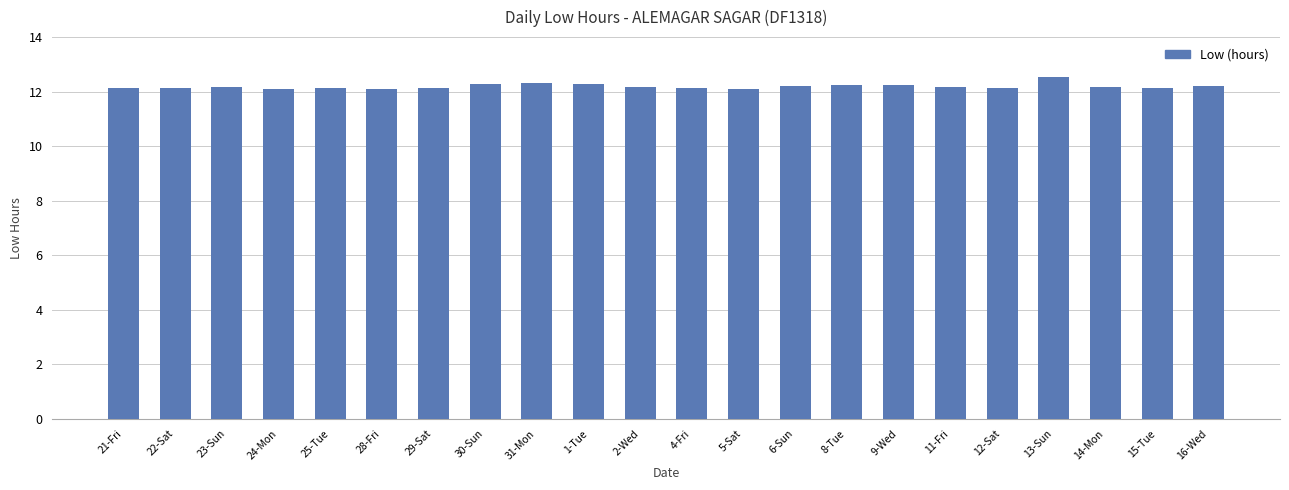

What is the sum of all values?

268.2